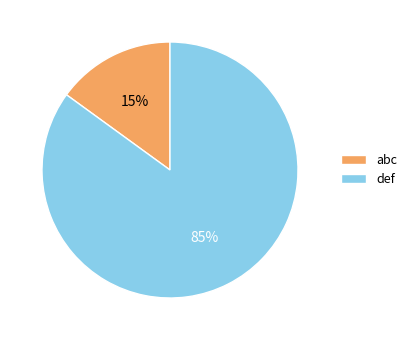

Combined, do def and abc account for over 50%?

Yes